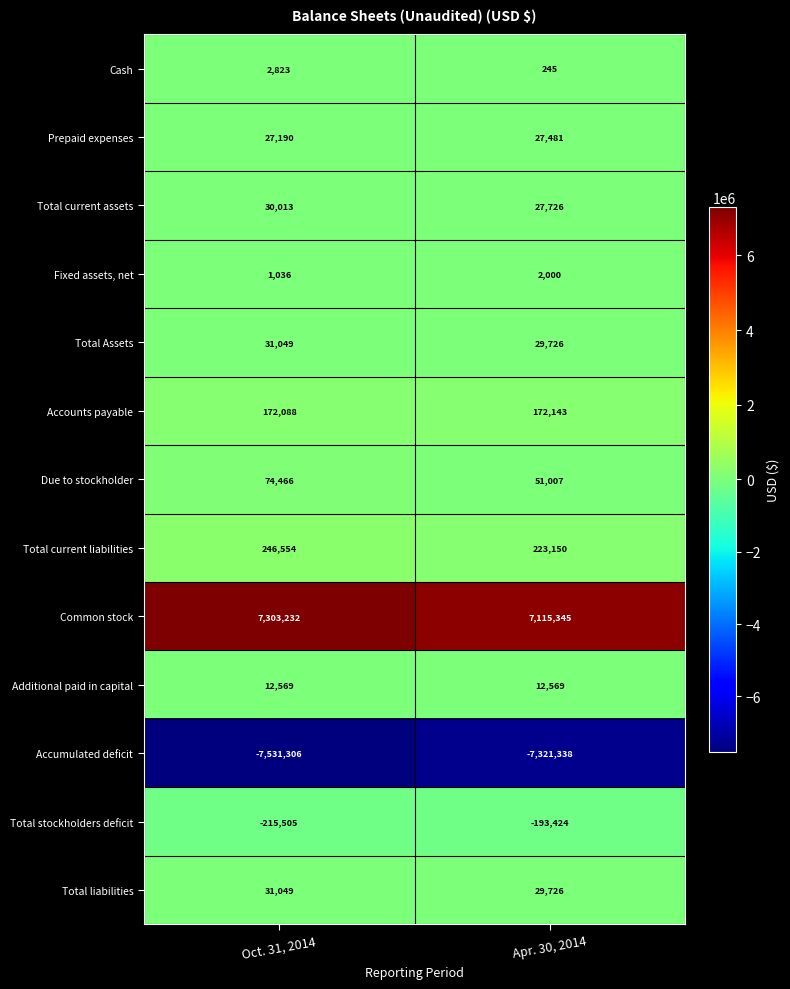

Which series has the largest total across all categories?

Common stock